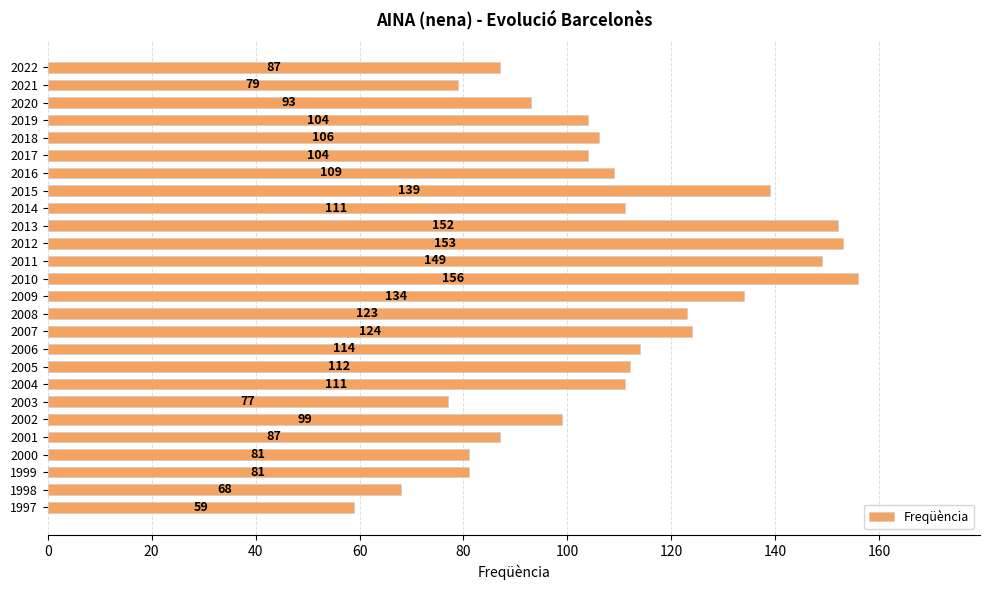

What is the difference between the maximum and second lowest values?

88